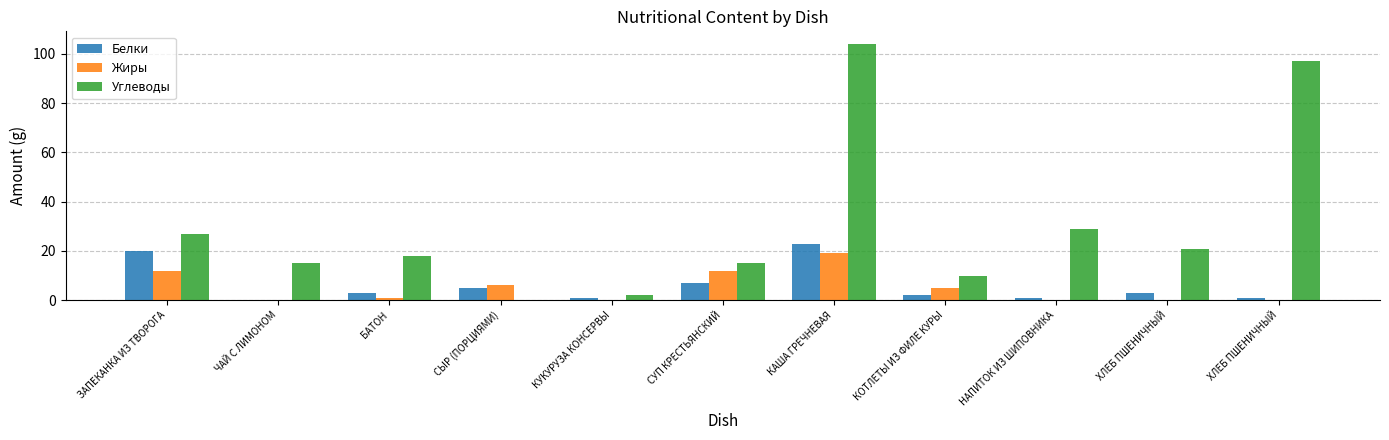

Reading left to right, extract all data points from this chart.

Белки: ЗАПЕКАНКА ИЗ ТВОРОГА=20	ЧАЙ С ЛИМОНОМ=0	БАТОН=3	СЫР (ПОРЦИЯМИ)=5	КУКУРУЗА КОНСЕРВЫ=1	СУП КРЕСТЬЯНСКИЙ=7	КАША ГРЕЧНЕВАЯ=23	КОТЛЕТЫ ИЗ ФИЛЕ КУРЫ=2	НАПИТОК ИЗ ШИПОВНИКА=1	ХЛЕБ ПШЕНИЧНЫЙ=3	ХЛЕБ ПШЕНИЧНЫЙ=1
Жиры: ЗАПЕКАНКА ИЗ ТВОРОГА=12	ЧАЙ С ЛИМОНОМ=0	БАТОН=1	СЫР (ПОРЦИЯМИ)=6	КУКУРУЗА КОНСЕРВЫ=0	СУП КРЕСТЬЯНСКИЙ=12	КАША ГРЕЧНЕВАЯ=19	КОТЛЕТЫ ИЗ ФИЛЕ КУРЫ=5	НАПИТОК ИЗ ШИПОВНИКА=0	ХЛЕБ ПШЕНИЧНЫЙ=0	ХЛЕБ ПШЕНИЧНЫЙ=0
Углеводы: ЗАПЕКАНКА ИЗ ТВОРОГА=27	ЧАЙ С ЛИМОНОМ=15	БАТОН=18	СЫР (ПОРЦИЯМИ)=0	КУКУРУЗА КОНСЕРВЫ=2	СУП КРЕСТЬЯНСКИЙ=15	КАША ГРЕЧНЕВАЯ=104	КОТЛЕТЫ ИЗ ФИЛЕ КУРЫ=10	НАПИТОК ИЗ ШИПОВНИКА=29	ХЛЕБ ПШЕНИЧНЫЙ=21	ХЛЕБ ПШЕНИЧНЫЙ=97